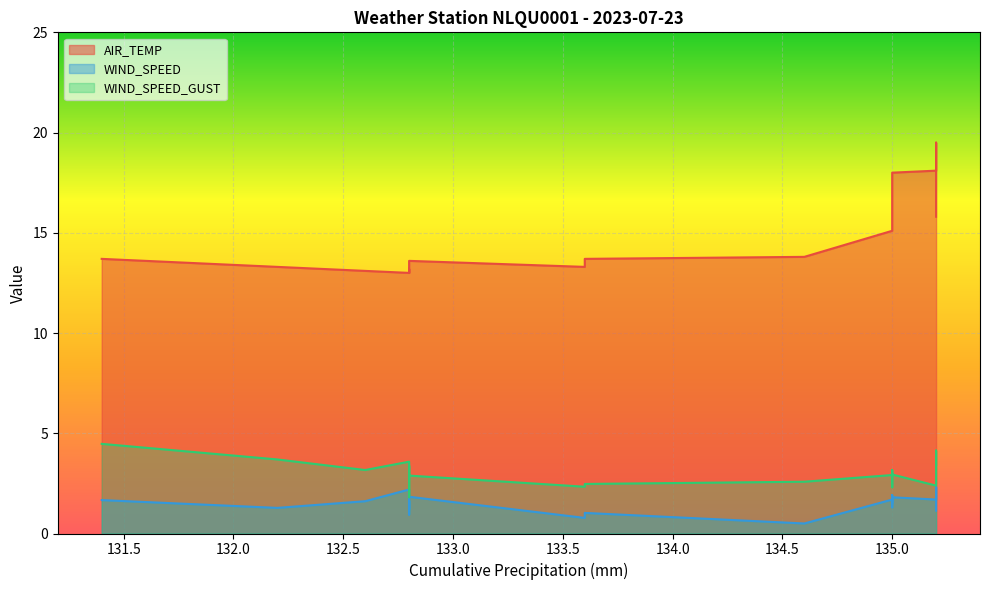

Which series has the largest range (max minus min)?

AIR_TEMP